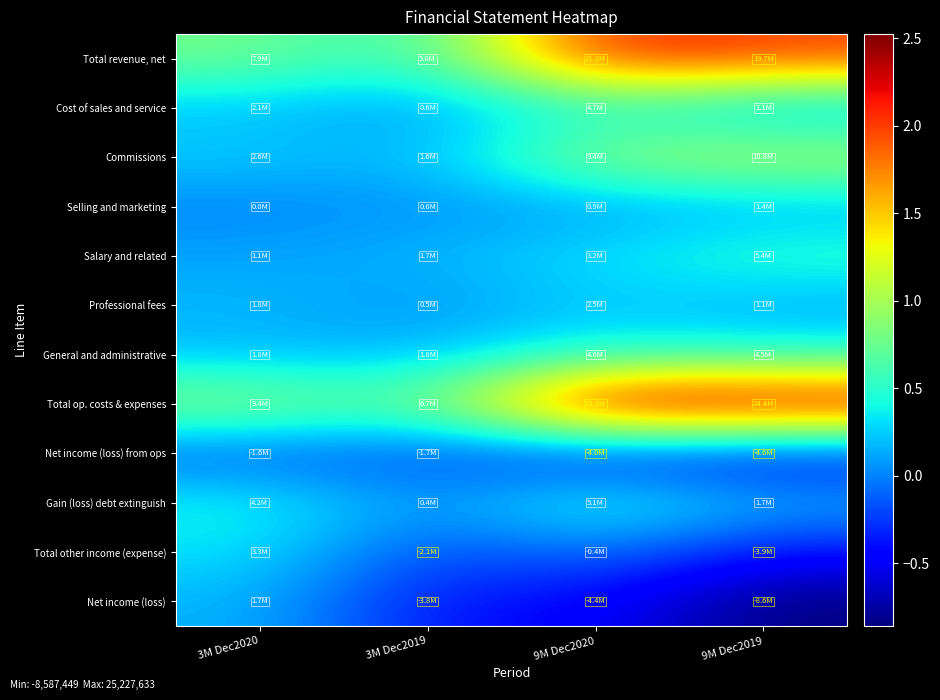

What is the total value across all series at 3M Dec2019?

11159674